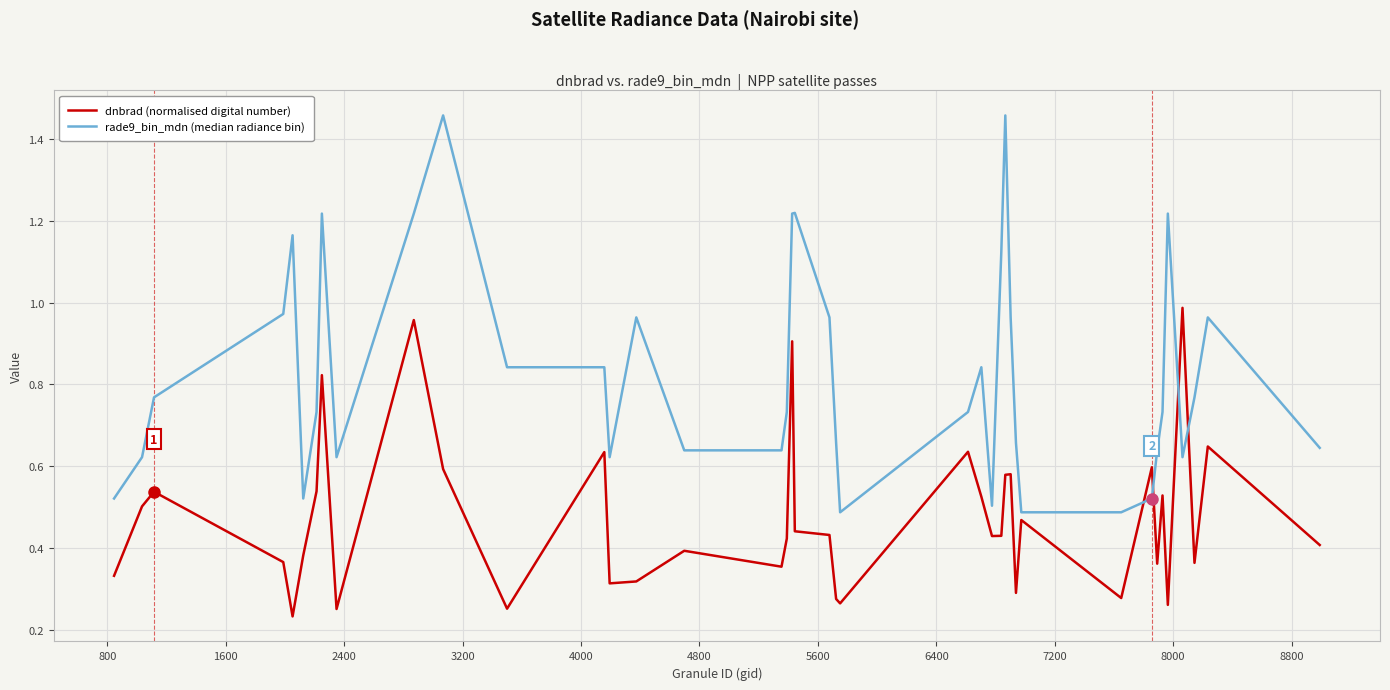

List the series in order of their overall mean, highest first.

rade9_bin_mdn (median radiance bin), dnbrad (normalised digital number)